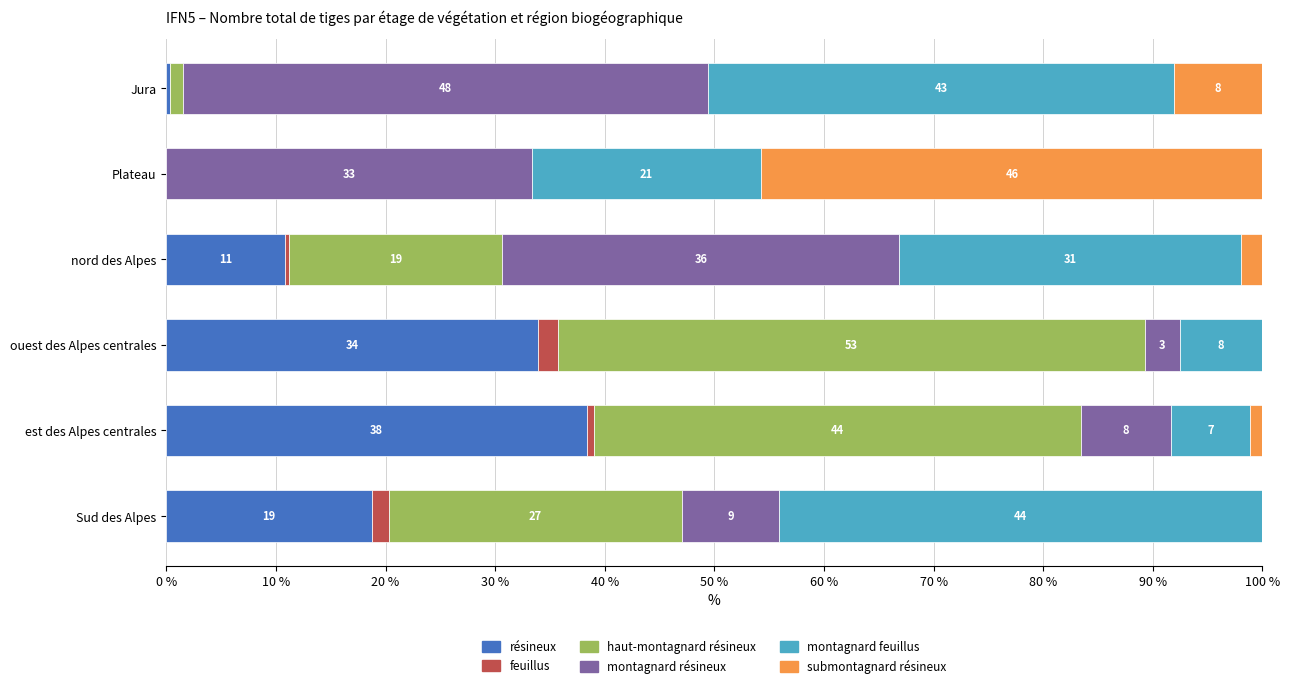

What are all the series names shown in the legend?

résineux, feuillus, haut-montagnard résineux, montagnard résineux, montagnard feuillus, submontagnard résineux